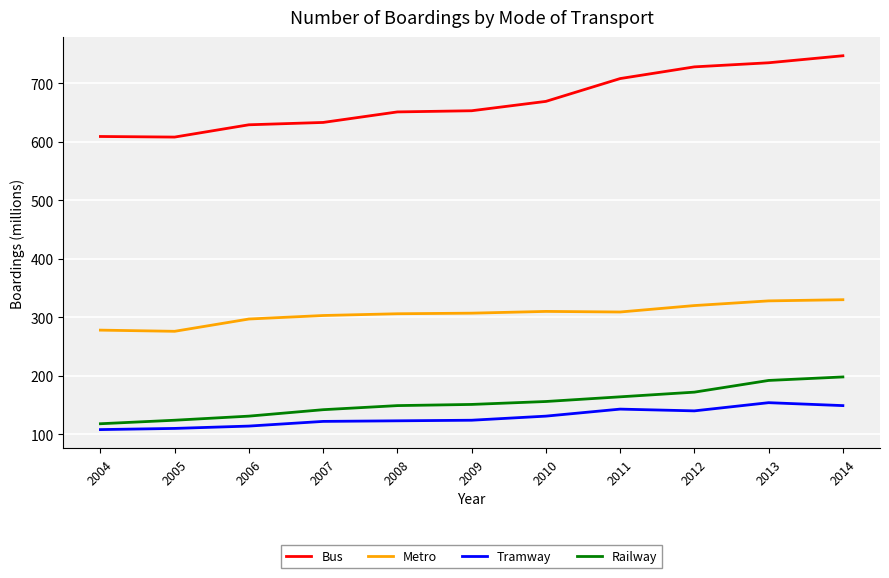

True or false: Metro and Tramway intersect in this chart.

False